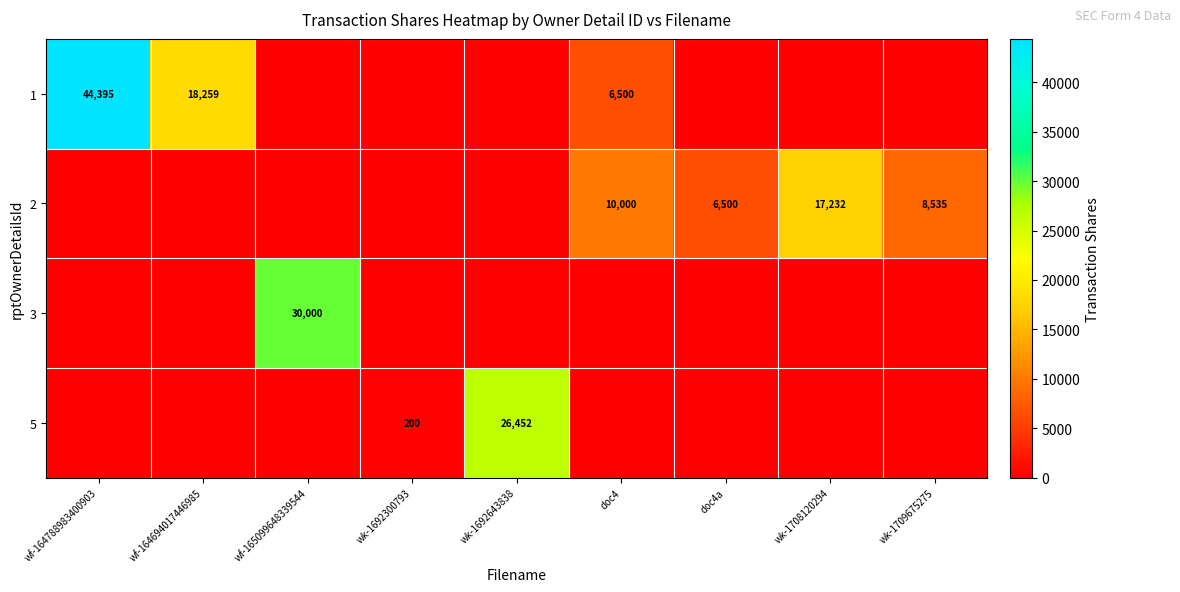

True or false: 2 has a value of 15253 at wk-1709675275.

False